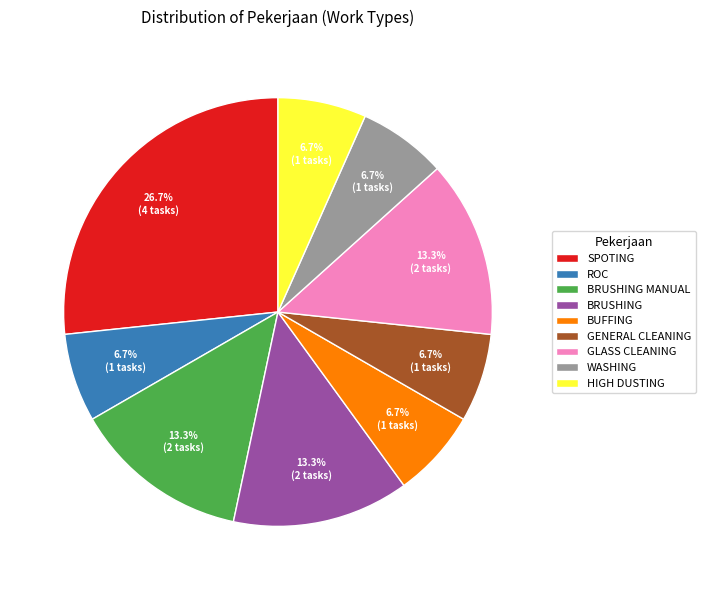

What is the ratio of the value at HIGH DUSTING to the value at BUFFING?

1.0